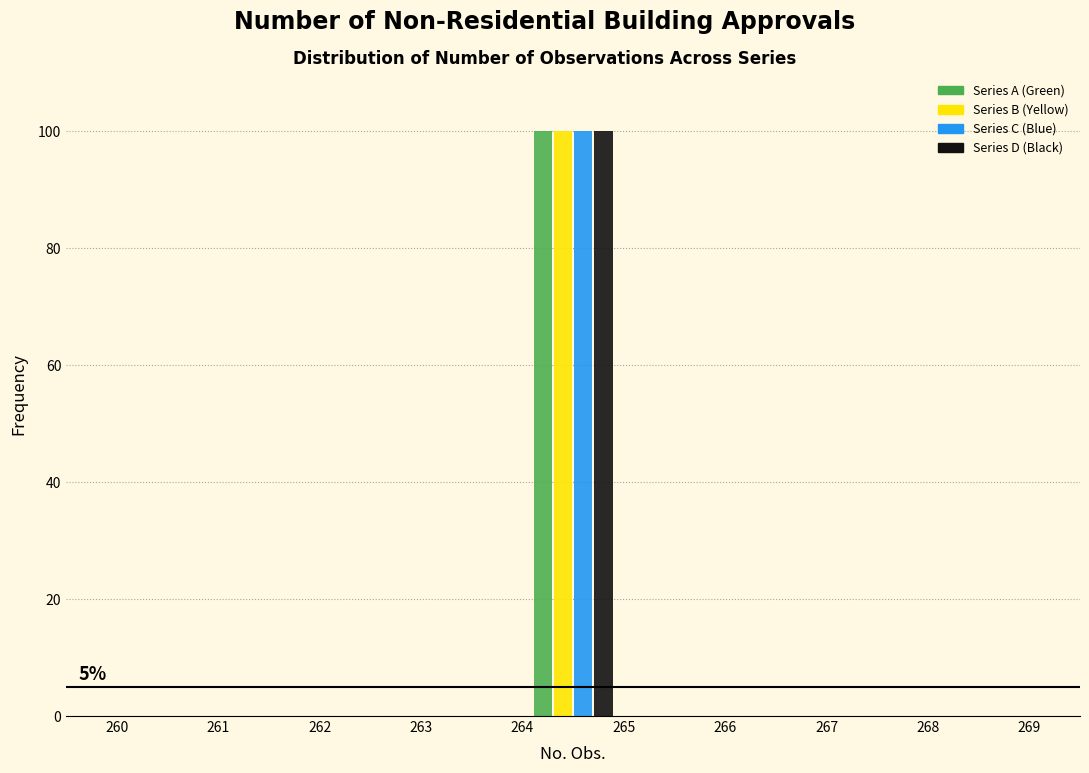

In the Series B (Yellow) series, which range on the x-axis has the tallest bar?

264 to 265